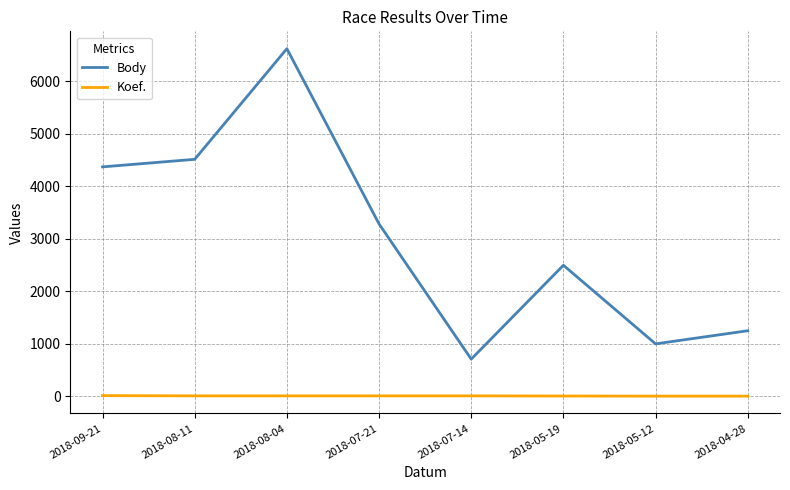

What is the difference between the Body values at 2018-09-21 and 2018-08-11?

144